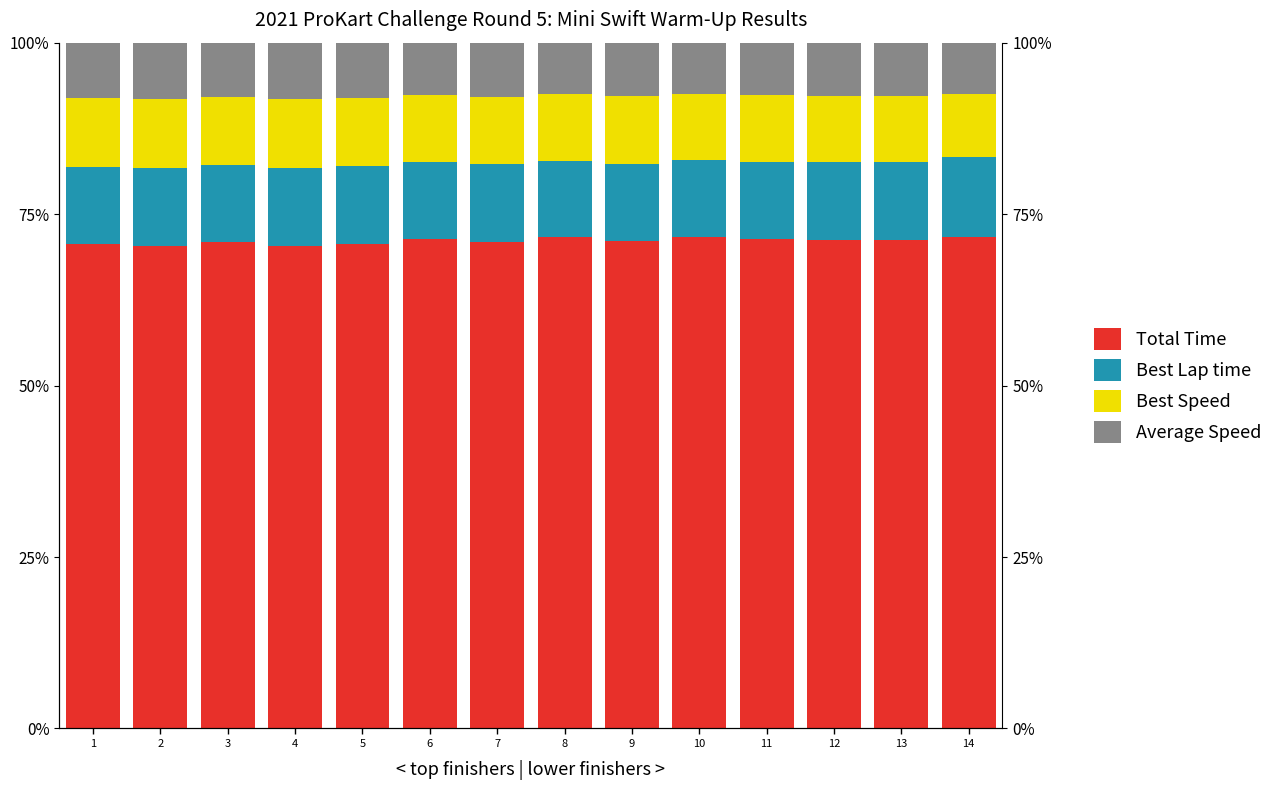

Reading right to left, list all the values displayed in this chart.

Total Time: 71.7	71.2	71.2	71.4	71.7	71.1	71.6	71.0	71.4	70.6	70.3	70.9	70.3	70.6
Best Lap time: 11.7	11.4	11.4	11.3	11.2	11.3	11.1	11.3	11.1	11.4	11.4	11.3	11.4	11.3
Best Speed: 9.2	9.7	9.7	9.7	9.7	9.8	9.7	9.9	9.8	10.0	10.1	9.9	10.1	10.0
Average Speed: 7.5	7.7	7.7	7.7	7.5	7.8	7.5	7.9	7.6	8.0	8.2	7.9	8.2	8.0